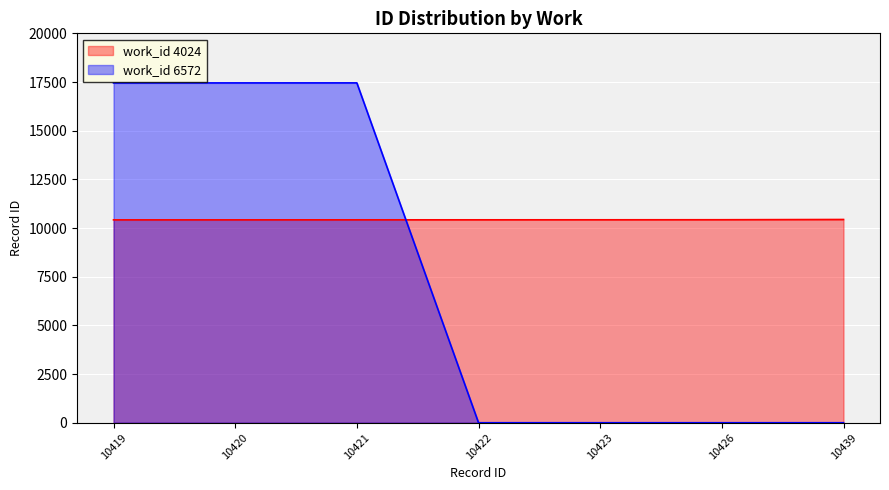

What is the sum of all id_6572 values?

52360